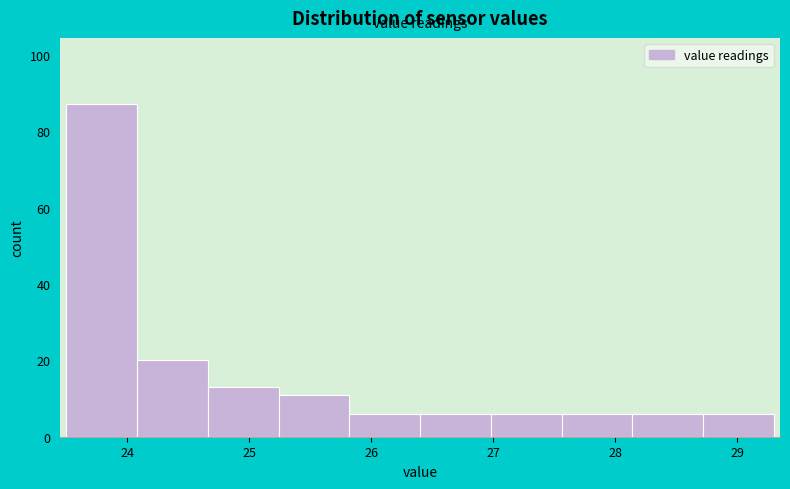

Reading left to right, transcribe this chart: for each bar, give the range it covers on the x-axis and its height. Neither the bar edges nor the heights are printed on the chart, so give them approximately, as read against the axes.

23.50 to 24.08: 88
24.08 to 24.66: 20
24.66 to 25.24: 14
25.24 to 25.82: 12
25.82 to 26.40: 6
26.40 to 26.98: 6
26.98 to 27.56: 6
27.56 to 28.14: 6
28.14 to 28.72: 6
28.72 to 29.30: 6